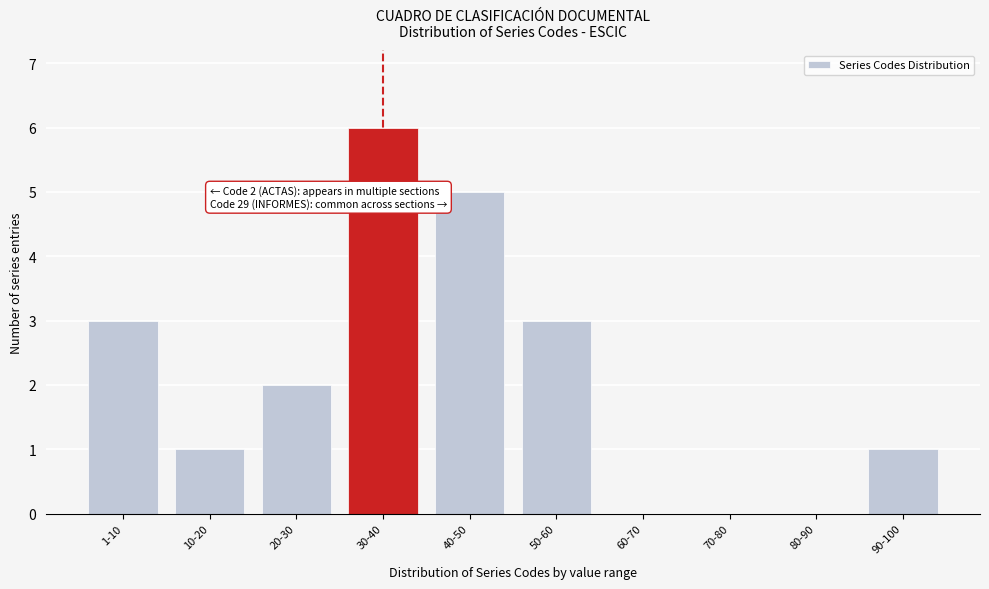

Reading left to right, what are all the values shown in this chart?

1-10=3	10-20=1	20-30=2	30-40=6	40-50=5	50-60=3	60-70=0	70-80=0	80-90=0	90-100=1